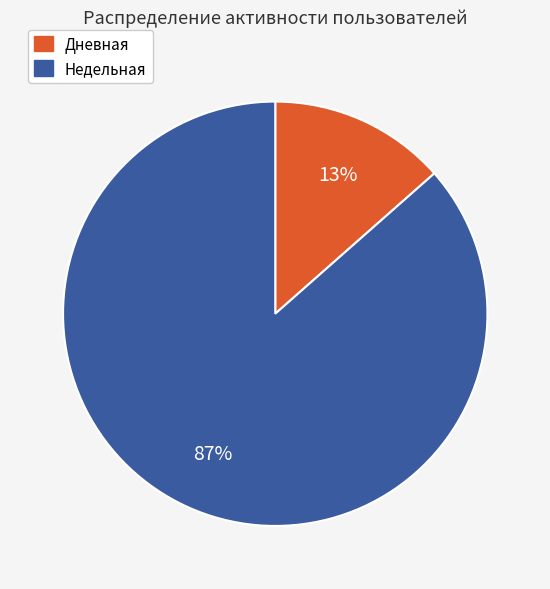

The Дневная slice represents 13% of the pie. True or false?

True